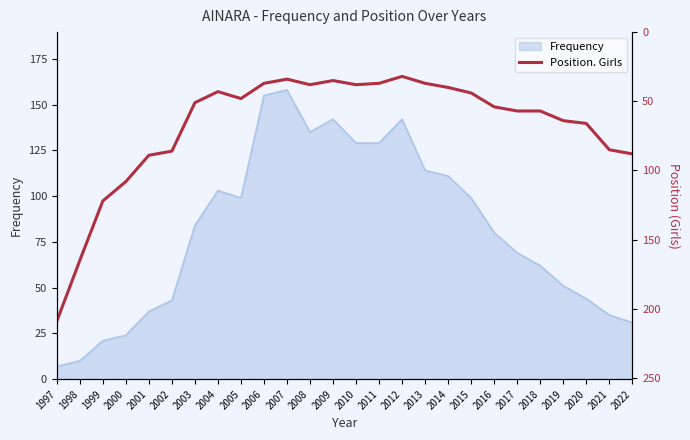

Does the chart have visible grid lines?

No